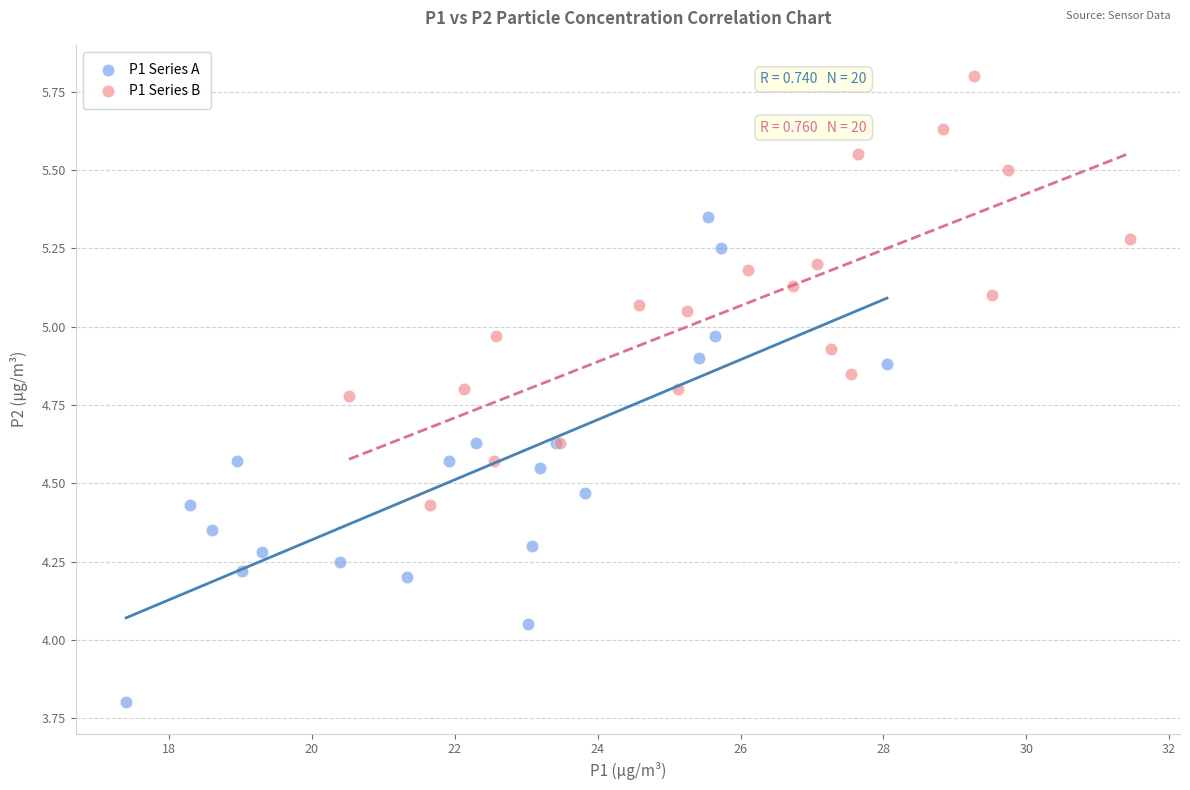

Which series reaches the minimum Y coordinate?

P1 Series A